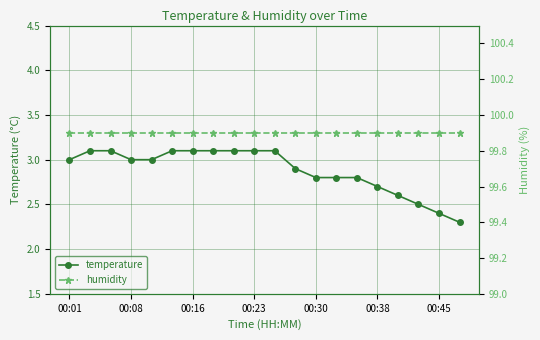

What is the label of the 1st point from the left?

00:01